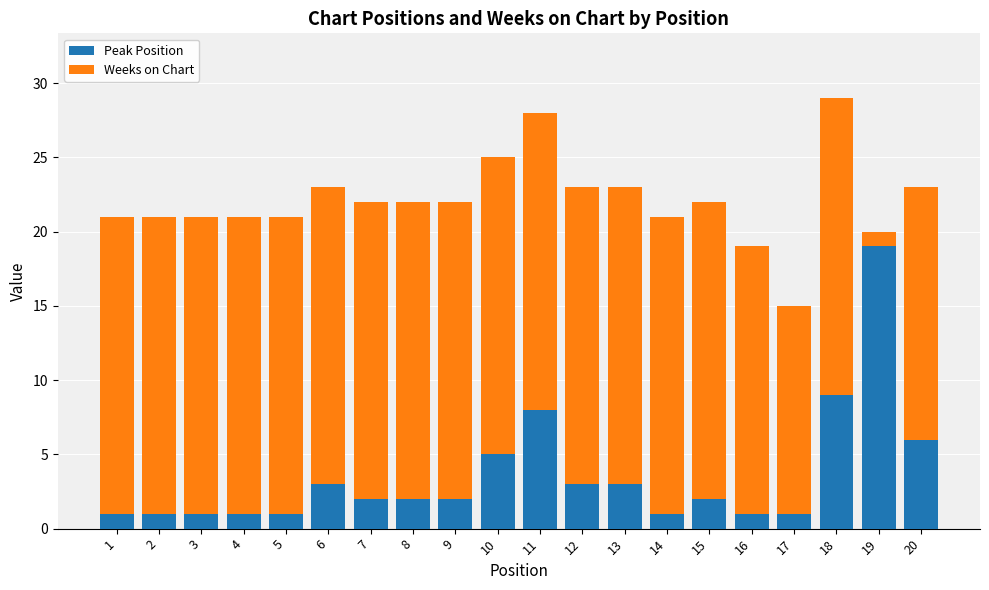

What is the total value across all series at 11?

28